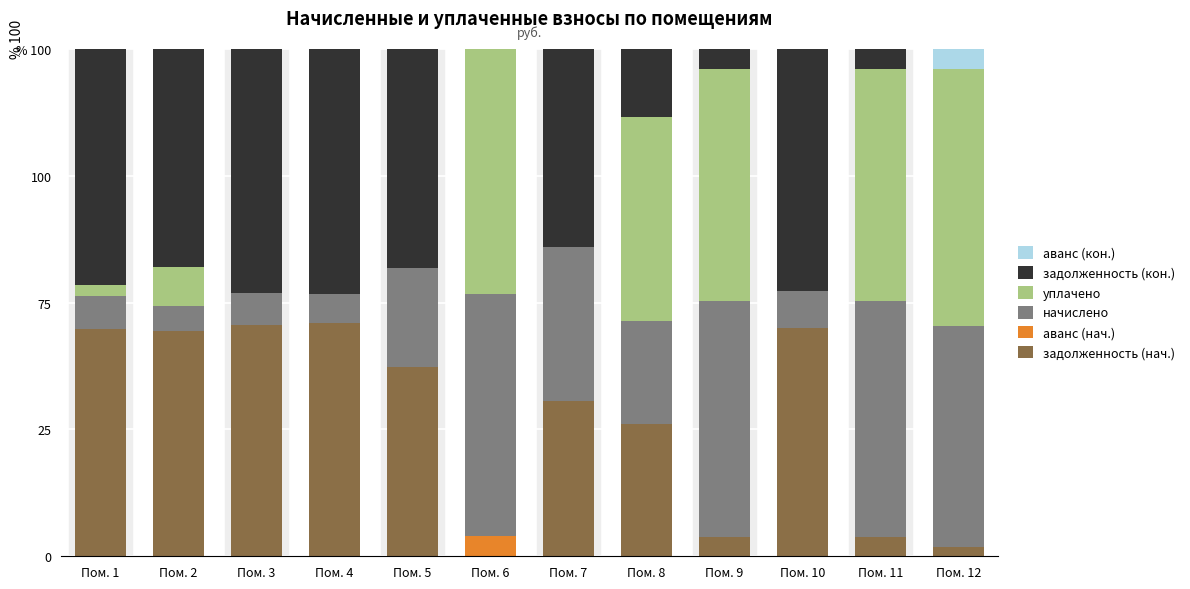

At which label is задолженность (кон.) closest to 24?

Пом. 8